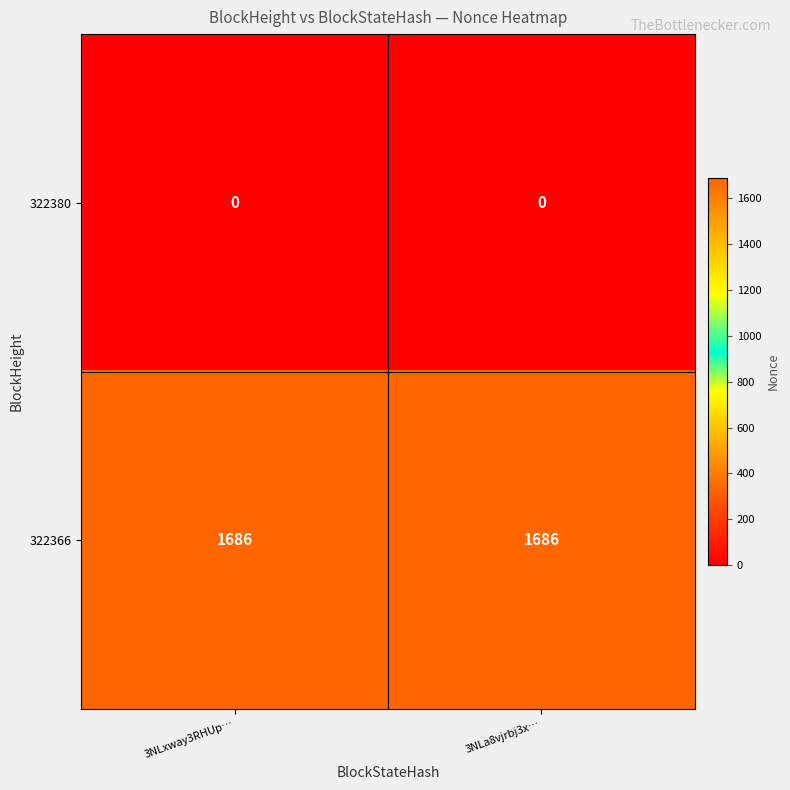

Reading left to right, what are all the values shown in this chart?

322380: 3NLxway3RHUp…=0	3NLa8vjrbj3x…=0
322366: 3NLxway3RHUp…=1686	3NLa8vjrbj3x…=1686